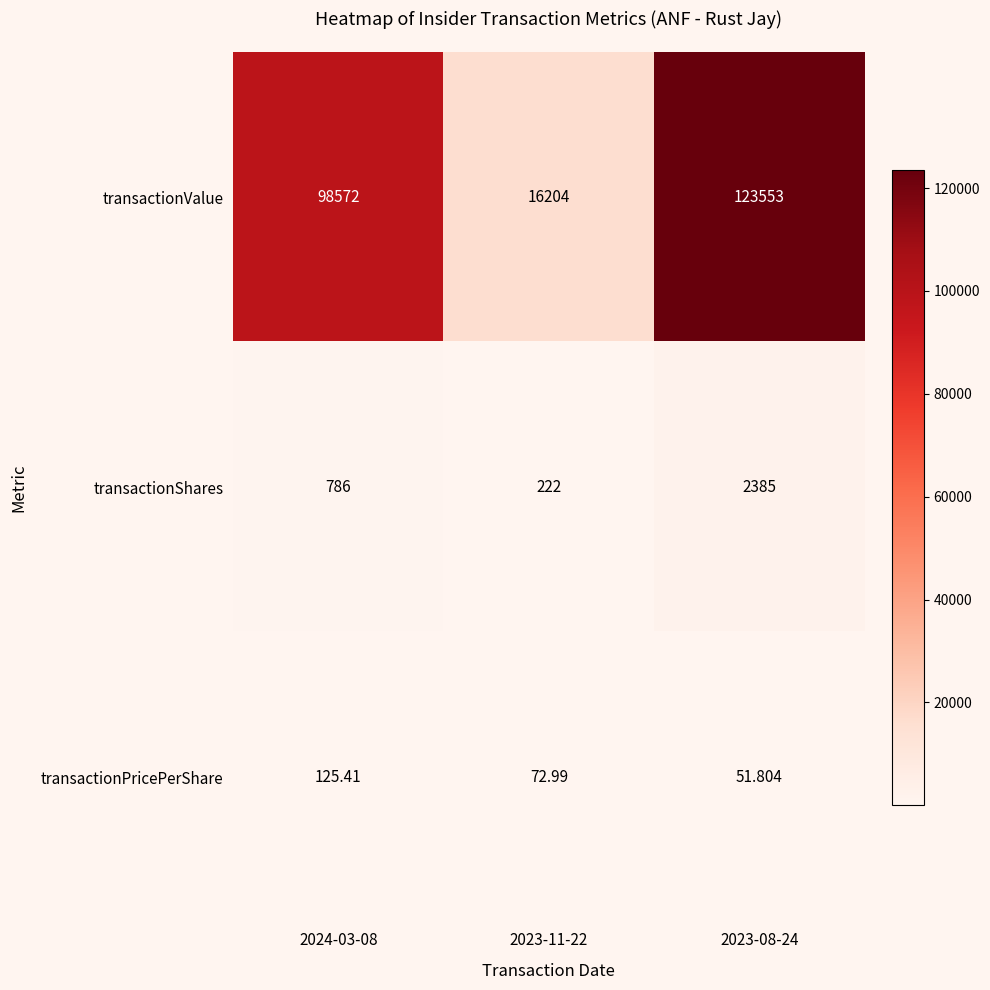

Is the value of transactionPricePerShare at 2023-08-24 greater than the value of transactionShares at 2024-03-08?

No